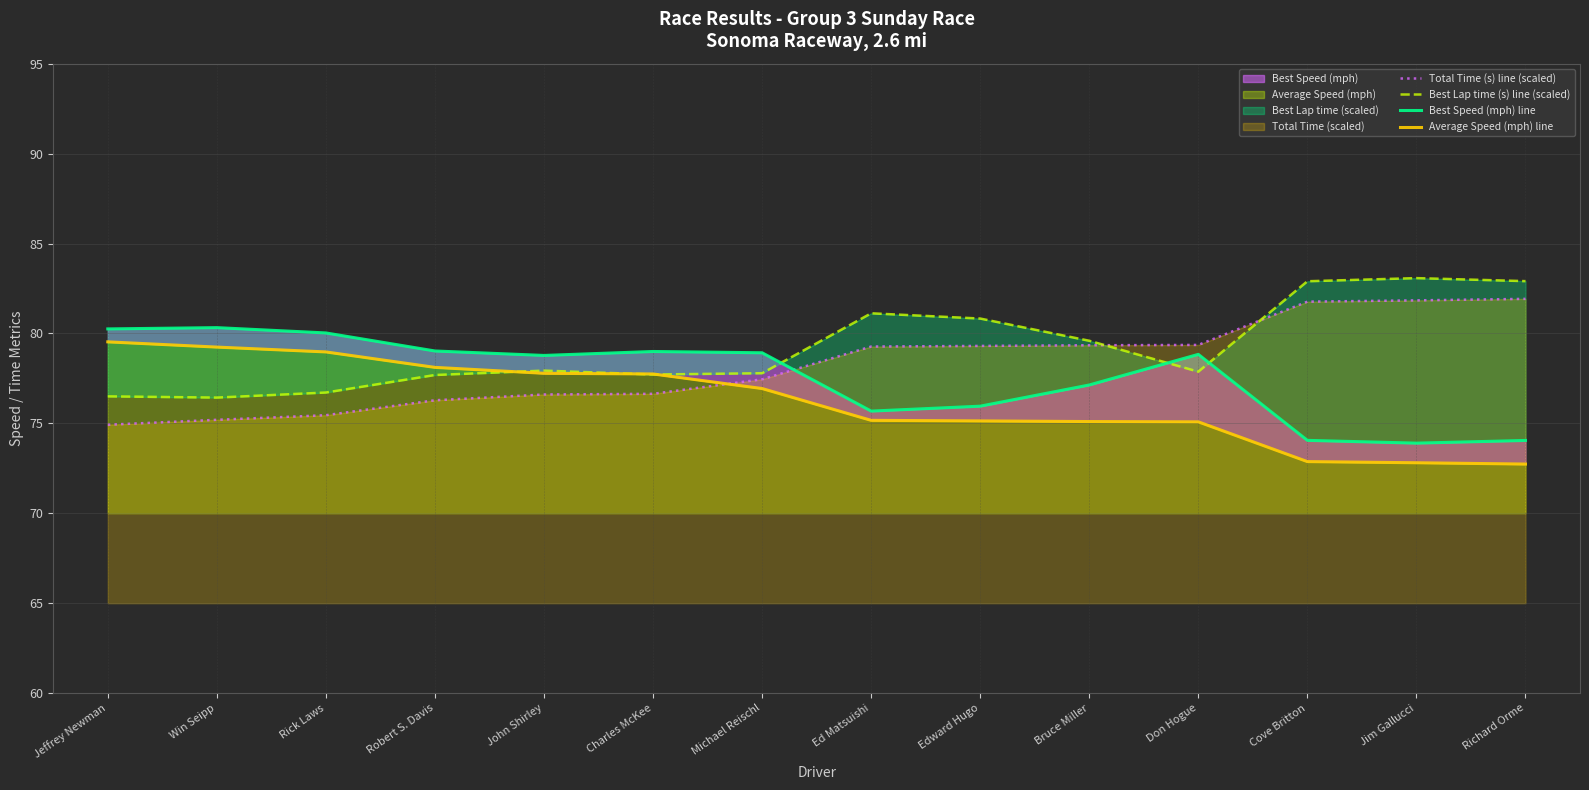

Which has a higher value, Charles McKee or Rick Laws?

Charles McKee